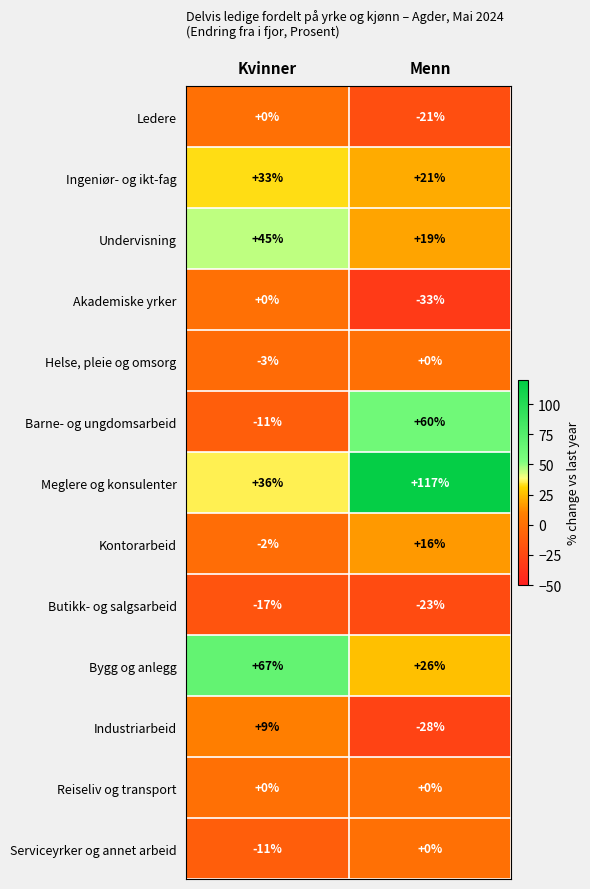

List the labels in order of Industriarbeid value, smallest first.

Menn, Kvinner